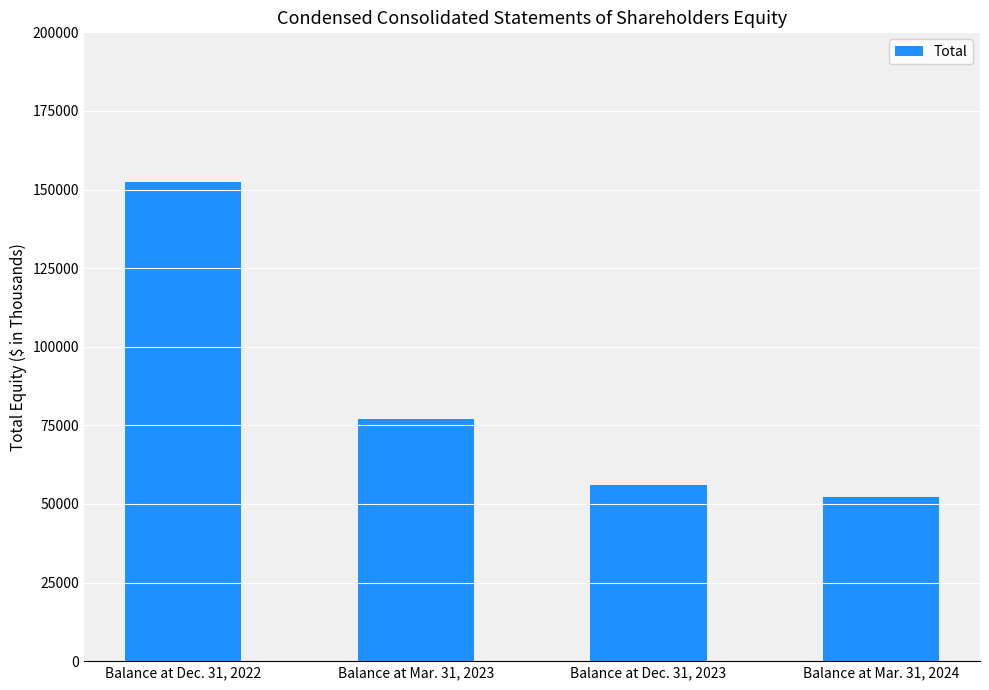

List the labels in order of value, smallest first.

Balance at Mar. 31, 2024, Balance at Dec. 31, 2023, Balance at Mar. 31, 2023, Balance at Dec. 31, 2022